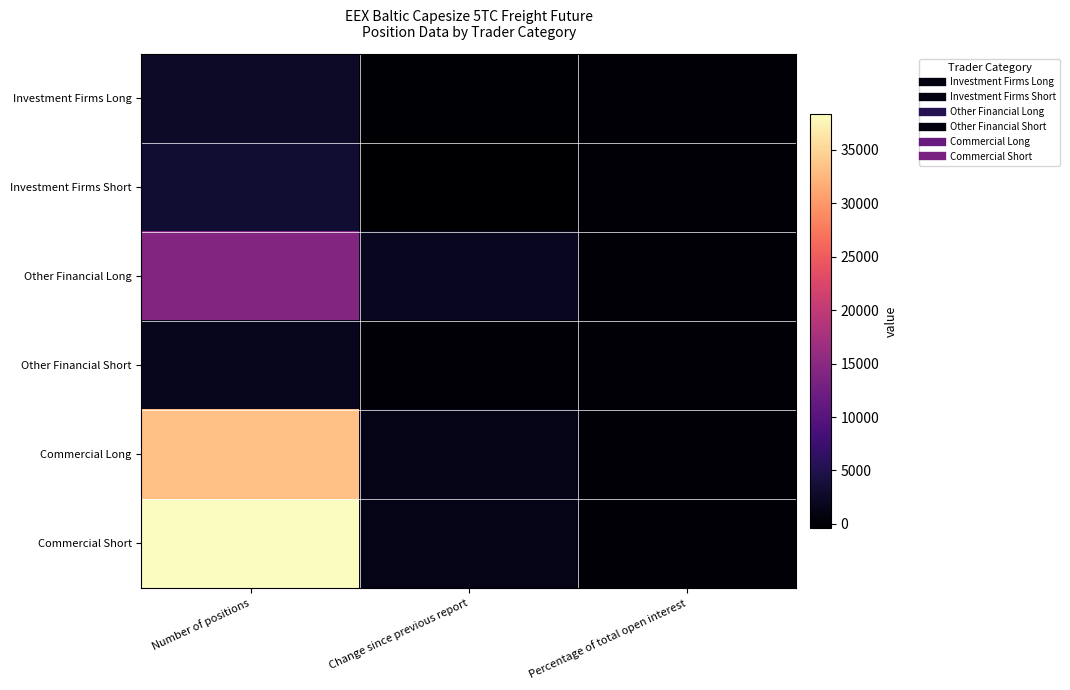

Reading right to left, transcribe all the data shown in this chart.

Investment Firms Long: Percentage of total open interest=4.9	Change since previous report=-59.1	Number of positions=2533.0
Investment Firms Short: Percentage of total open interest=7.4	Change since previous report=-360.2	Number of positions=3254.7
Other Financial Long: Percentage of total open interest=27.4	Change since previous report=1982.4	Number of positions=14125.0
Other Financial Short: Percentage of total open interest=4.1	Change since previous report=-17.0	Number of positions=1818.0
Commercial Long: Percentage of total open interest=64.5	Change since previous report=1353.6	Number of positions=33298.3
Commercial Short: Percentage of total open interest=87.3	Change since previous report=1441.0	Number of positions=38354.0